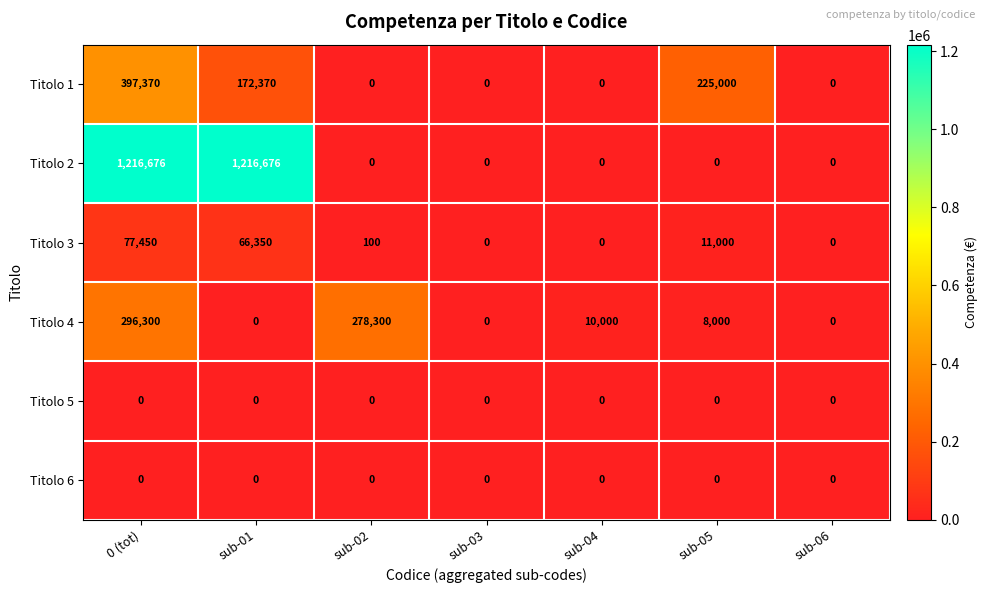

The Titolo 4 series shows 3398 at sub-04. True or false?

False